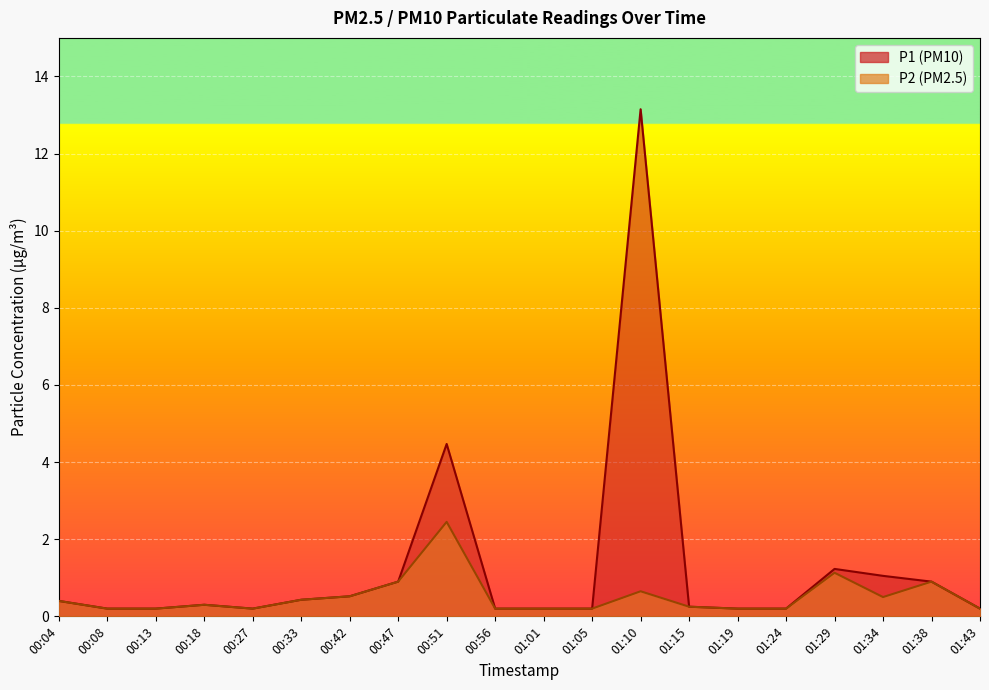

List the labels in order of P1 value, largest first.

01:10, 00:51, 01:29, 01:34, 00:47, 01:38, 00:42, 00:33, 00:04, 00:18, 01:15, 00:08, 00:13, 00:27, 00:56, 01:01, 01:05, 01:19, 01:24, 01:43